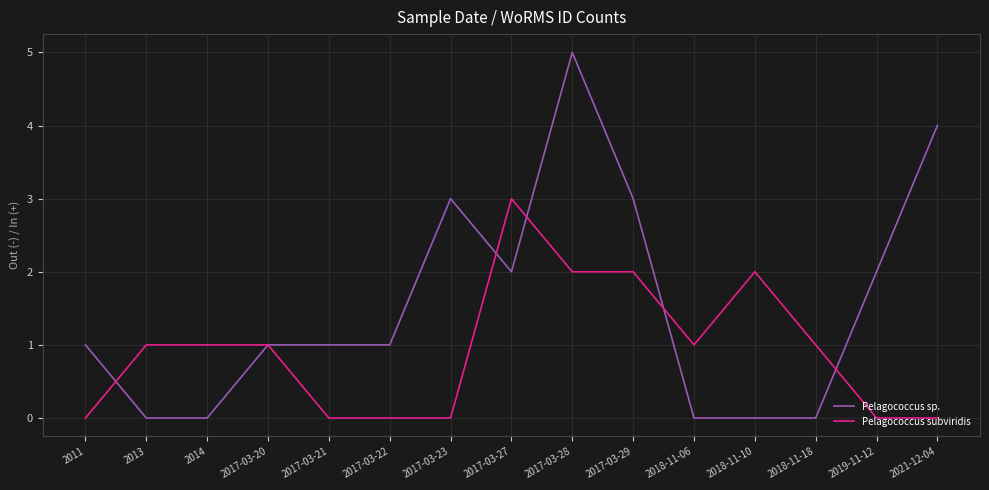

Rank the series by their maximum value, from lowest to highest.

Pelagococcus subviridis, Pelagococcus sp.